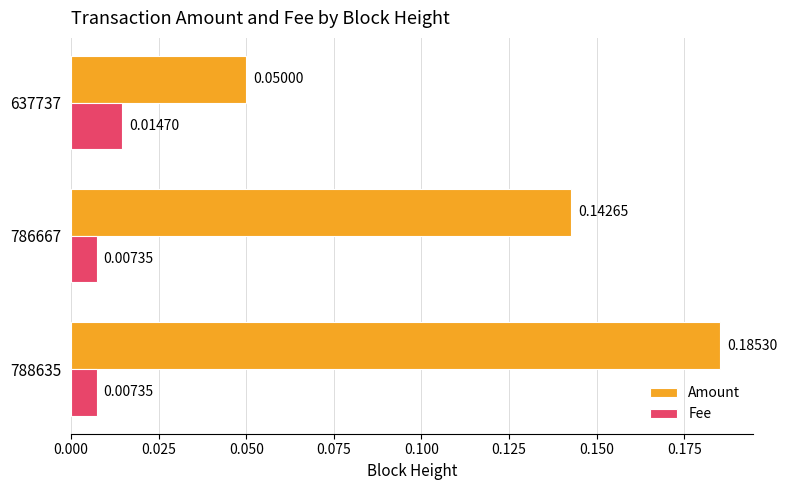

How many Amount values are between 0 and 1?

3